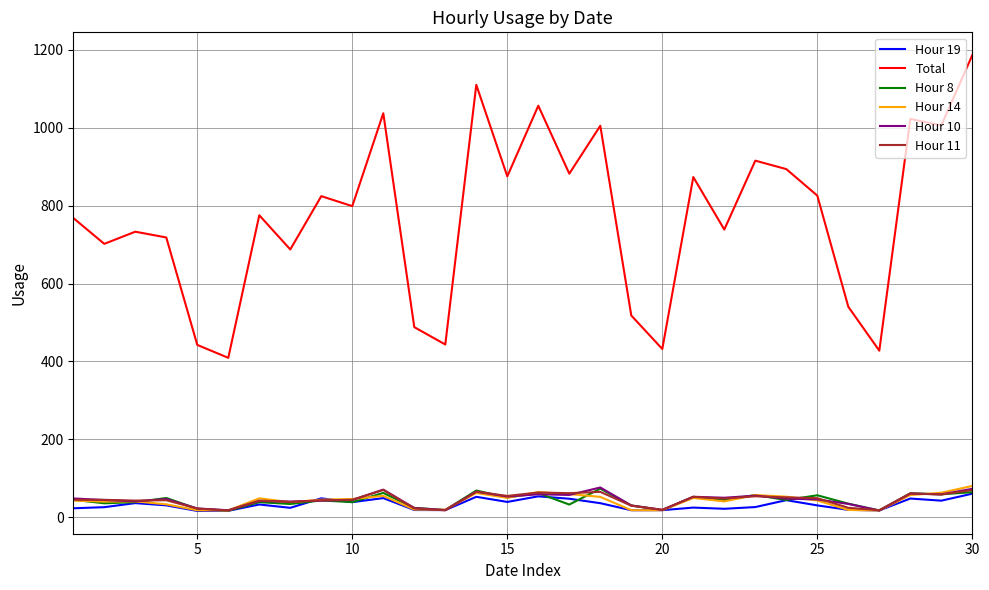

Count the number of data series in this chart.

6